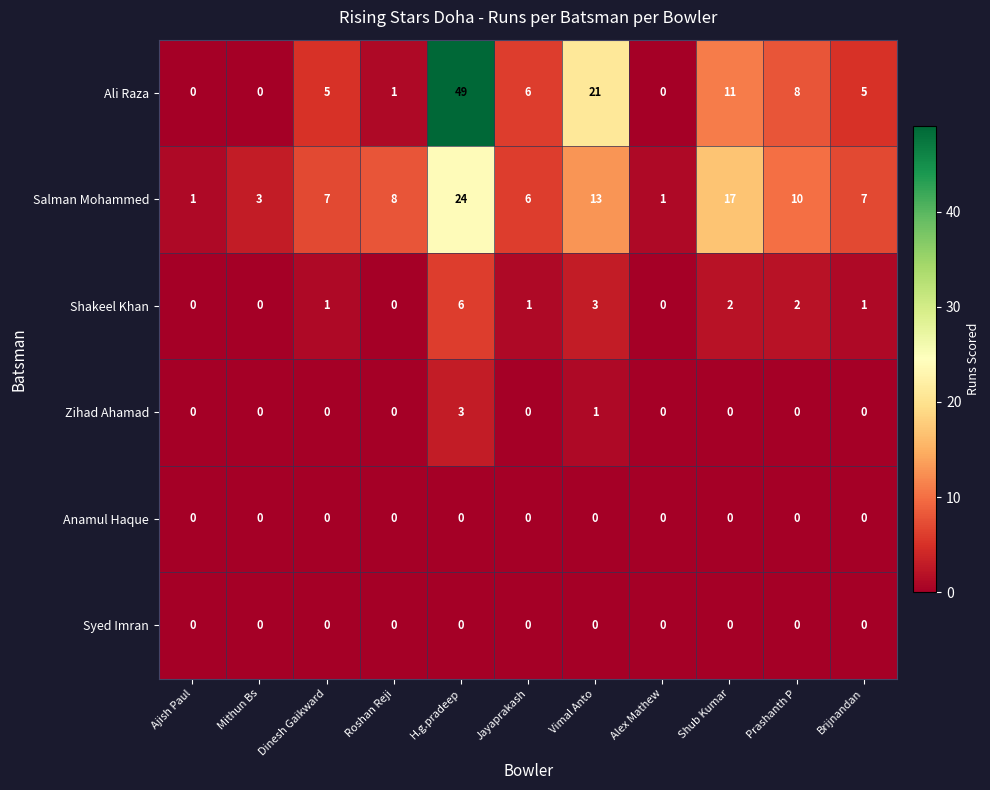

At which label is Shakeel Khan closest to 3?

Vimal Anto